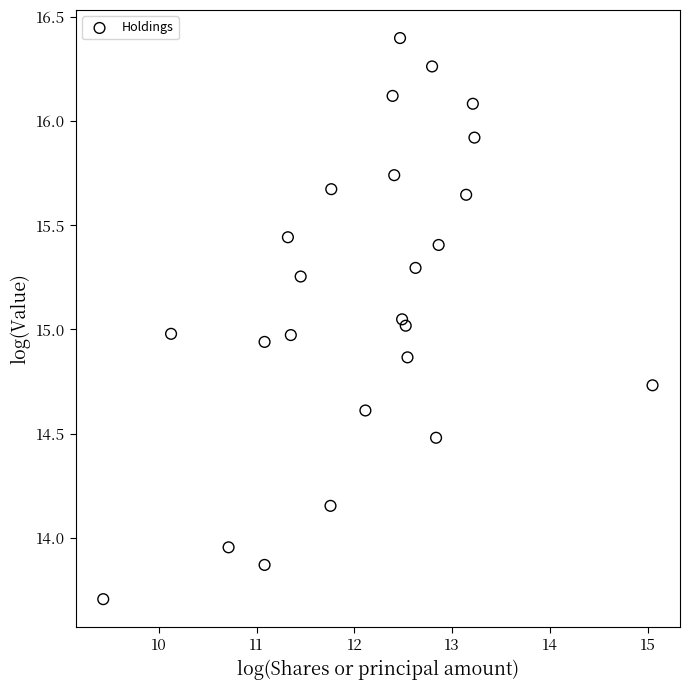

What is the range of X values (max minus min)?

5.6